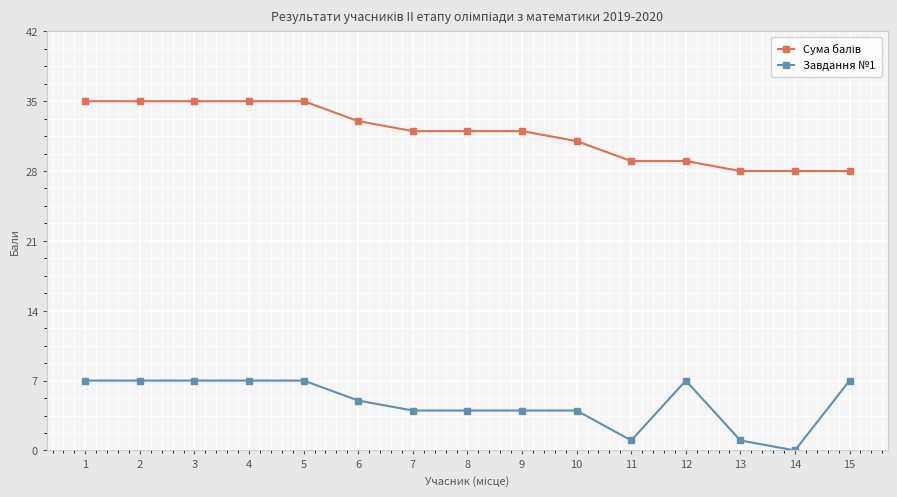

At how many categories does at least one series exceed 13?

15